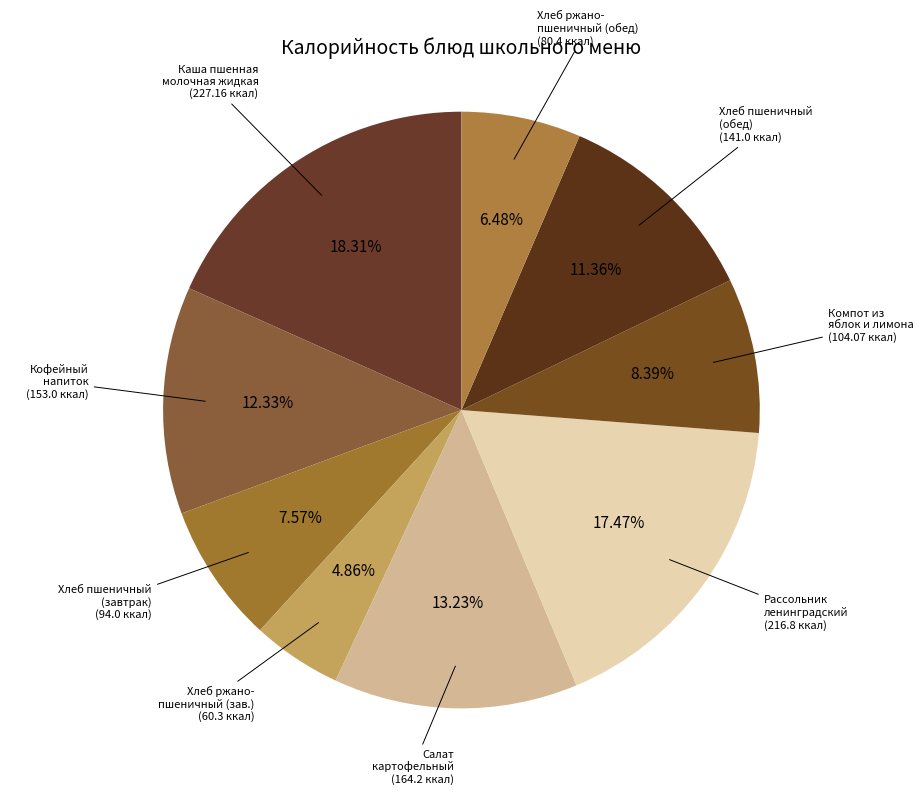

How many slices are in this pie chart?

9